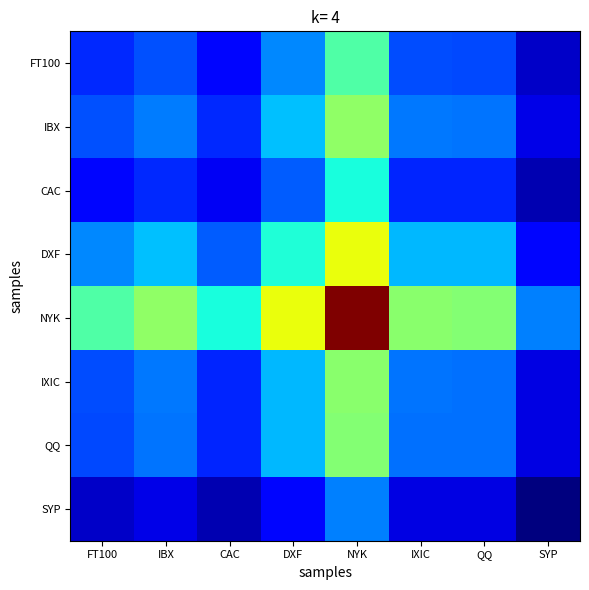

How many categories are shown in the chart?

8